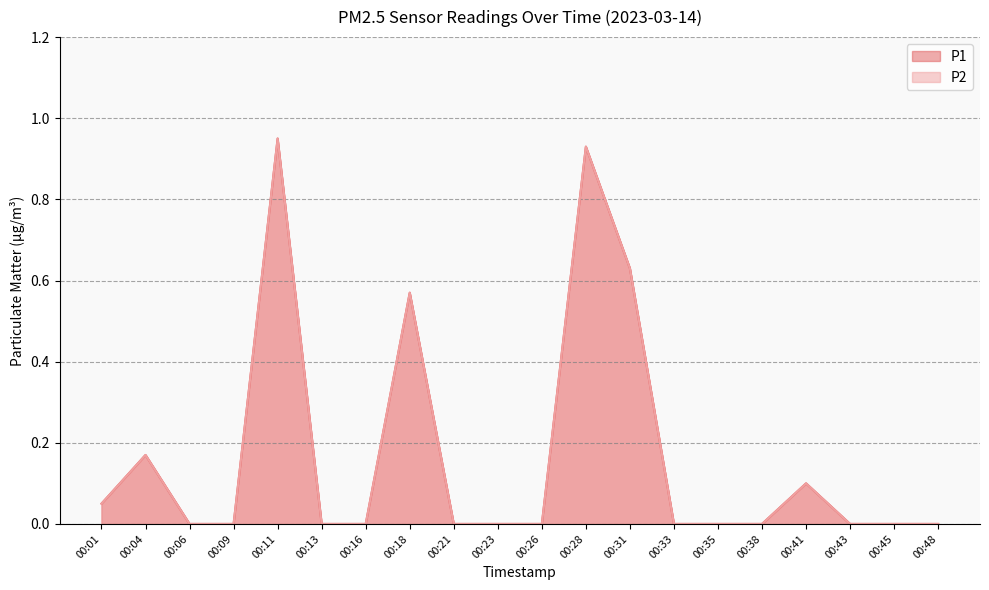

Reading left to right, transcribe all the data shown in this chart.

P1: 0.1	0.2	0.0	0.0	0.9	0.0	0.0	0.6	0.0	0.0	0.0	0.9	0.6	0.0	0.0	0.0	0.1	0.0	0.0	0.0
P2: 0.1	0.2	0.0	0.0	0.9	0.0	0.0	0.6	0.0	0.0	0.0	0.9	0.6	0.0	0.0	0.0	0.1	0.0	0.0	0.0